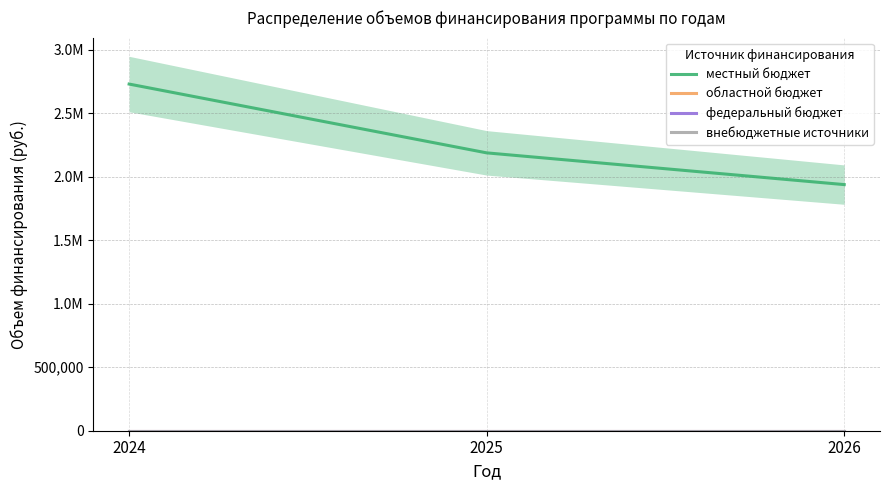

List the series in order of their peak value, highest first.

местный бюджет, областной бюджет, федеральный бюджет, внебюджетные источники